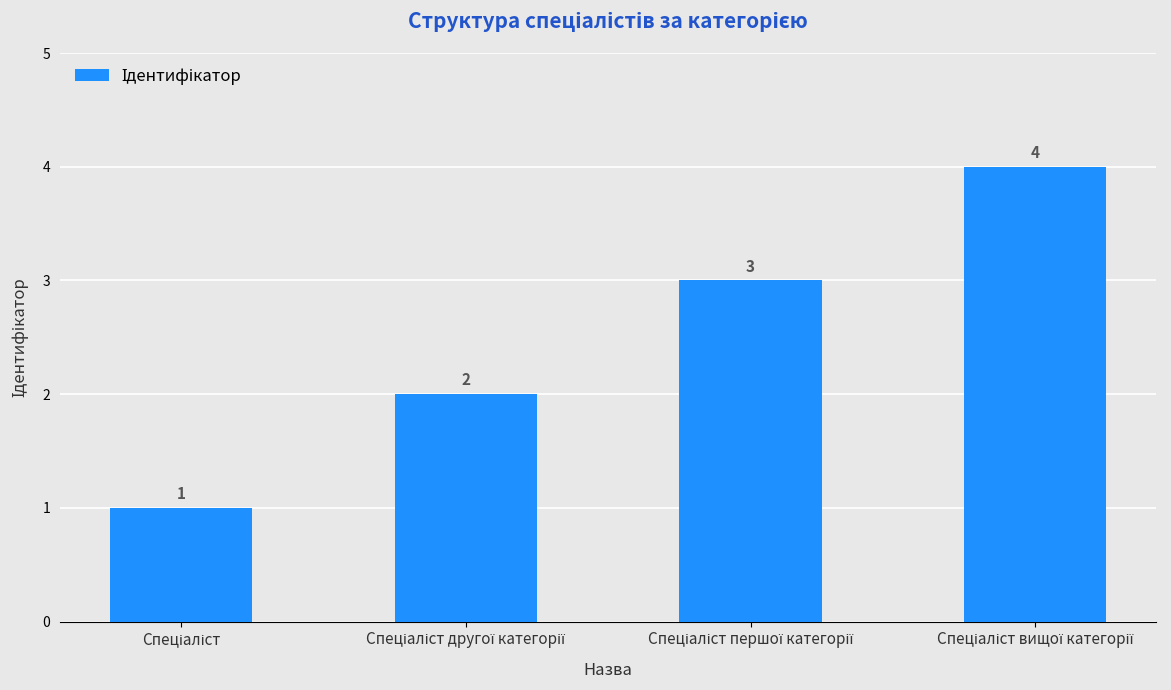

What is the maximum value shown in the chart?

4